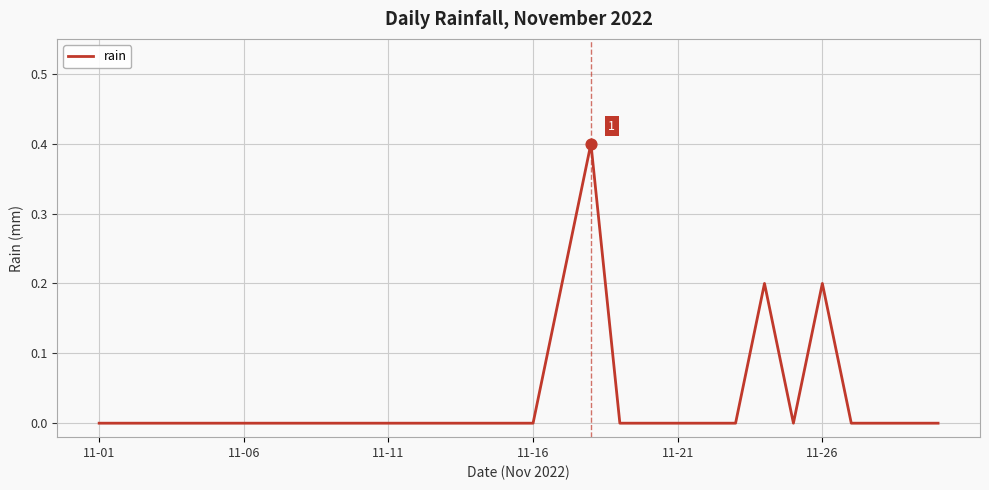

What is the greatest value displayed?

0.4